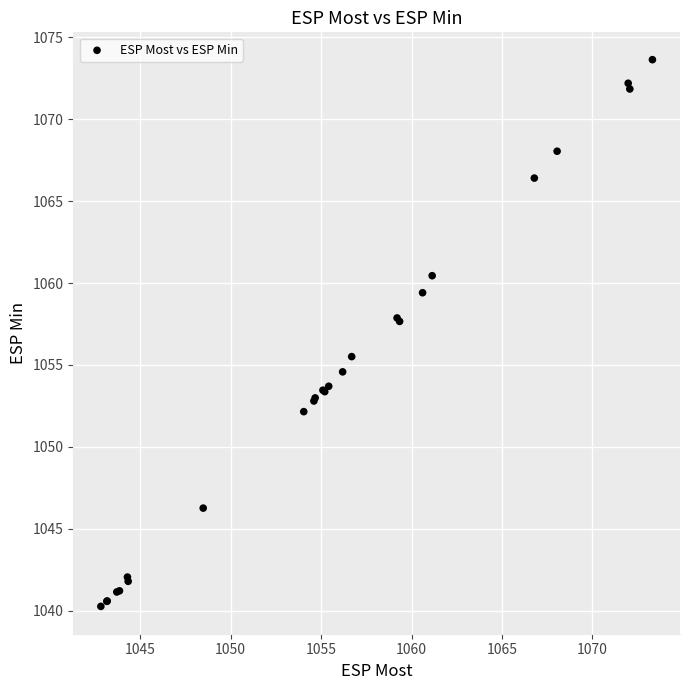

What Y value in the scatter plot is closest to 1056?

1055.5